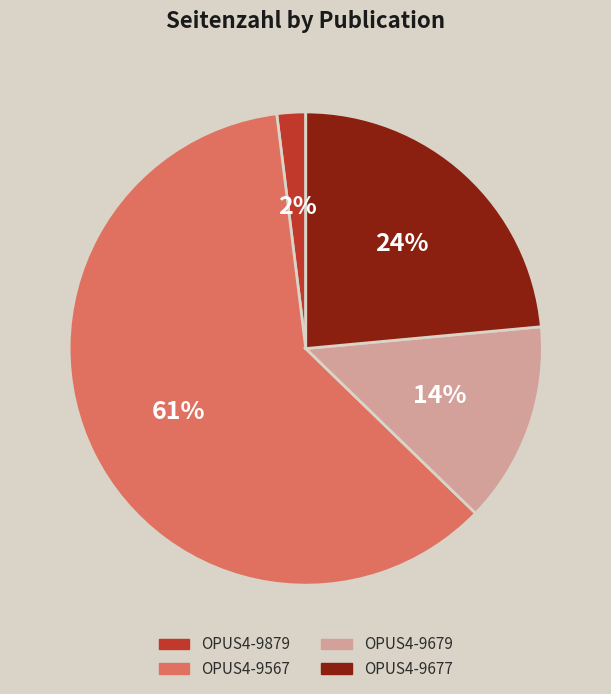

To the nearest percent, what is the average slice percentage?

25%